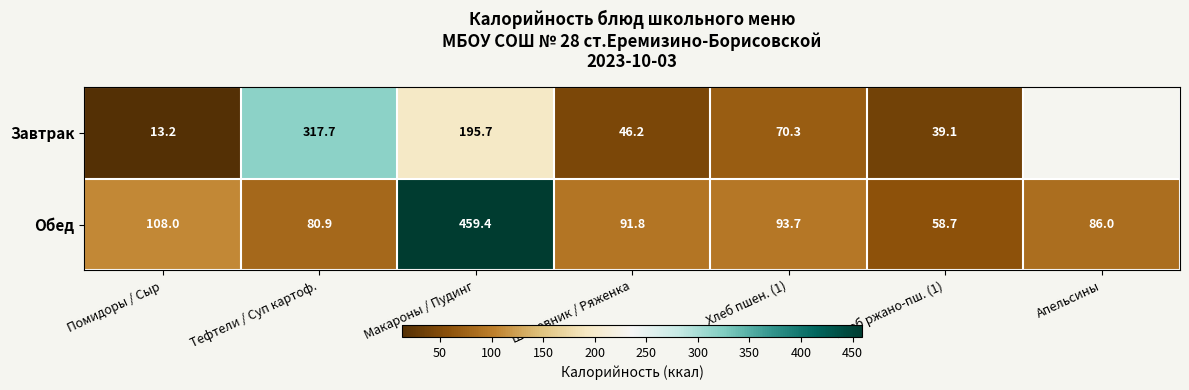

What is the average value of the Обед series?

139.8